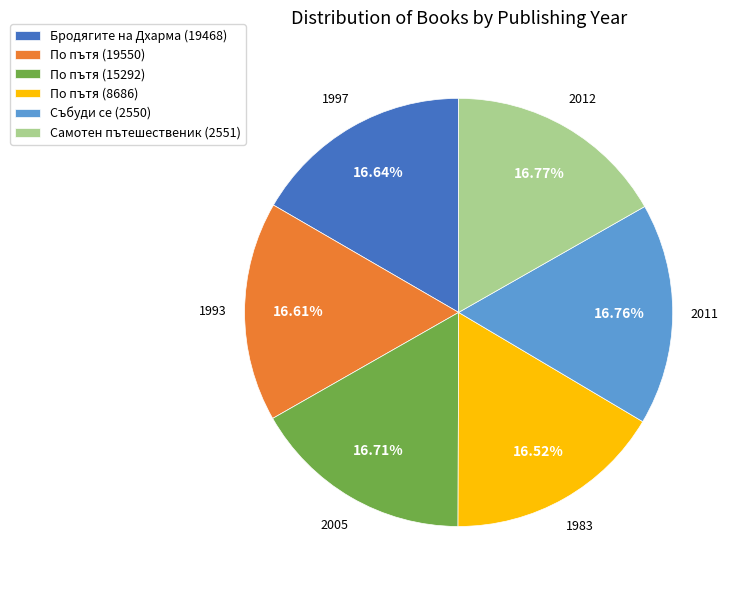

Is Самотен пътешественик (2551) the majority of the pie?

No